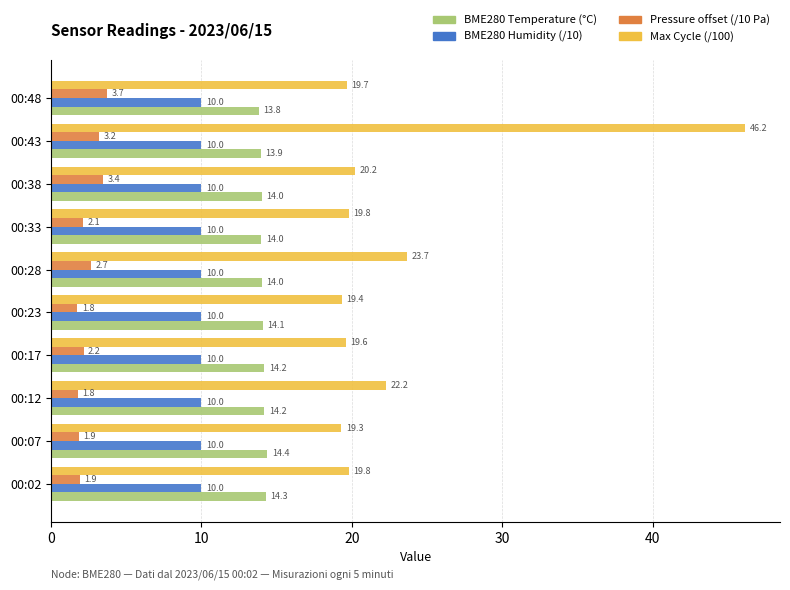

Where is Max Cycle (/100) nearest to the value 32?

00:28